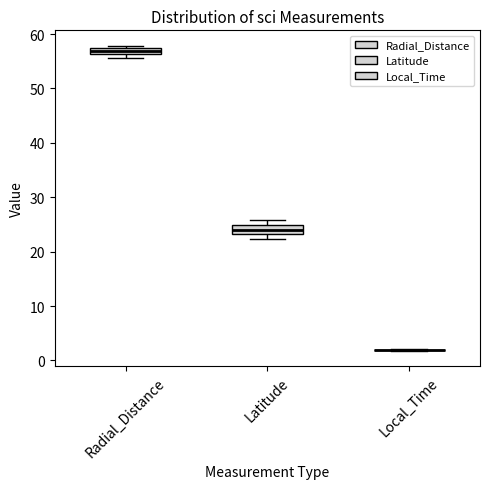

Where is the upper edge of the box for Latitude on the y-axis? The values are not printed on the chart, so give them approximately, as read against the axis.

25